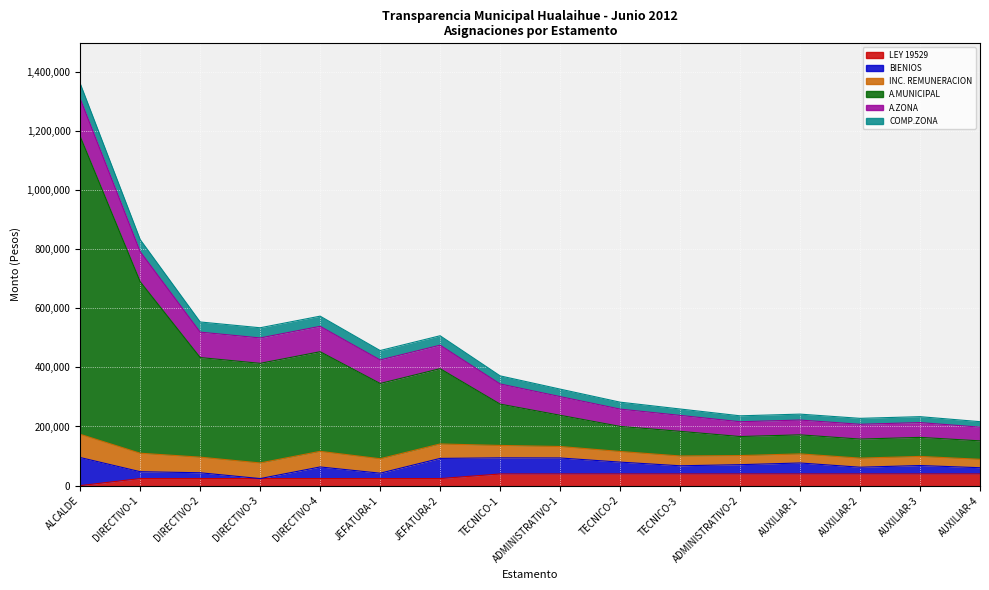

Which has a higher value, ADMINISTRATIVO-1 or AUXILIAR-3?

ADMINISTRATIVO-1